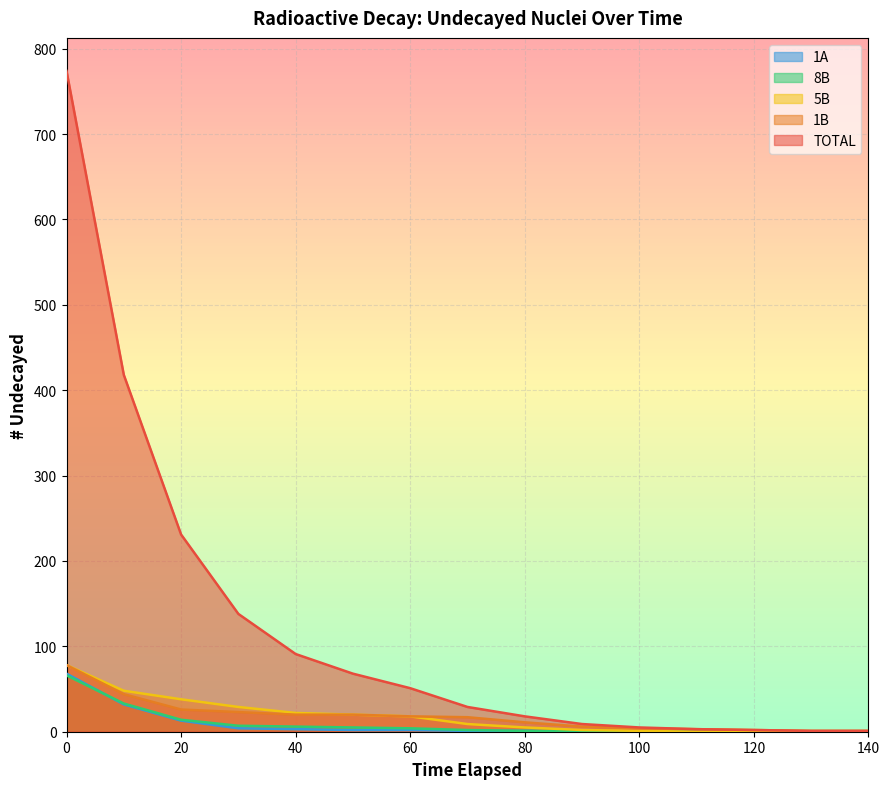

What is the approximate value of TOTAL at 40?

91